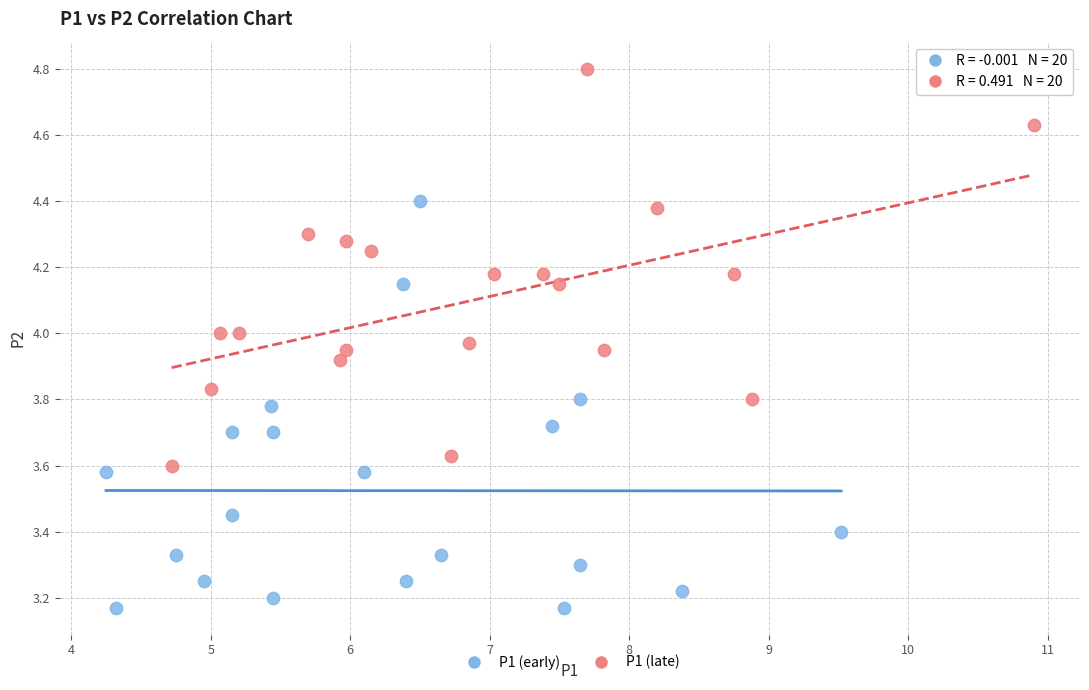

Which series reaches the minimum Y coordinate?

P1 (early)